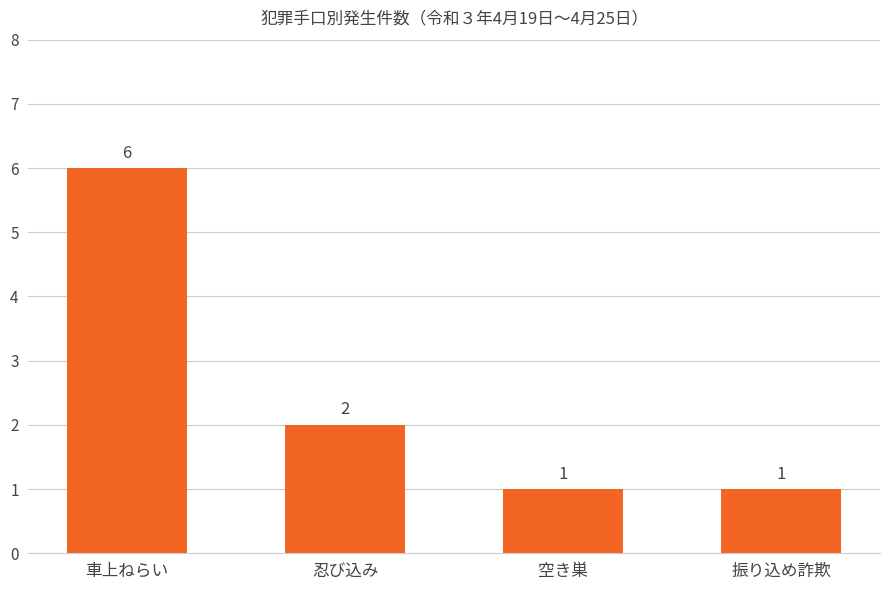

How many series are shown in this chart?

1